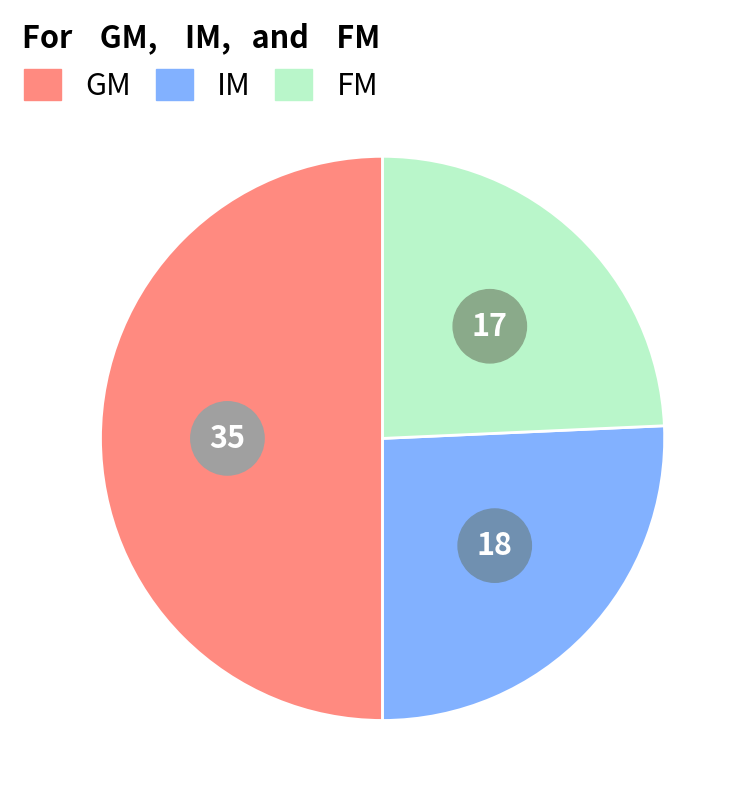

To the nearest percent, what portion does GM represent?

50%